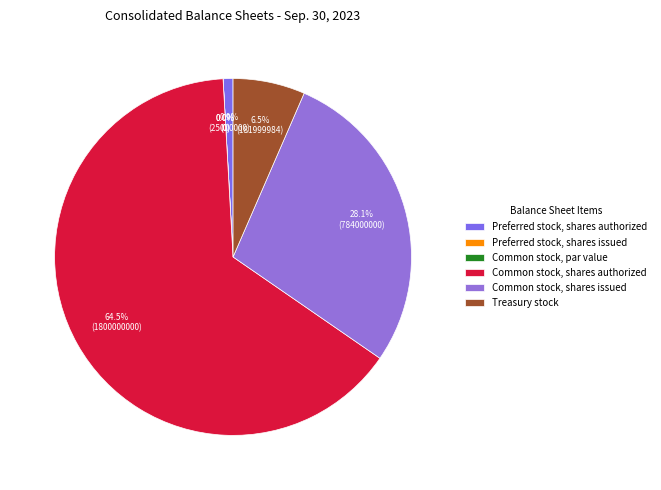

Combined, what portion of the pie is Preferred stock, shares authorized and Common stock, shares issued?

29.0%